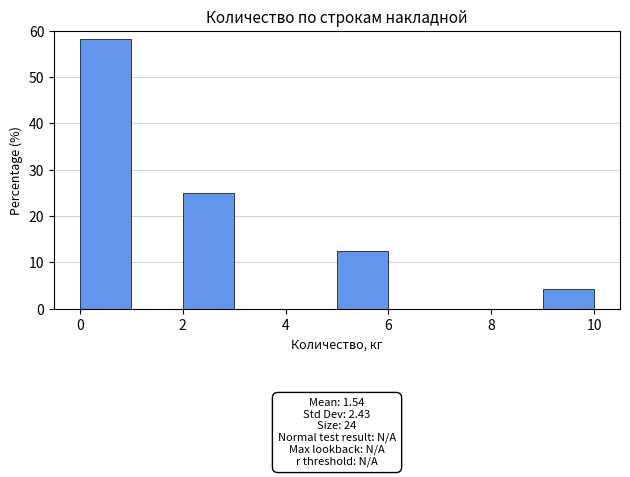

Over which range of the x-axis is the bar tallest?

0 to 1